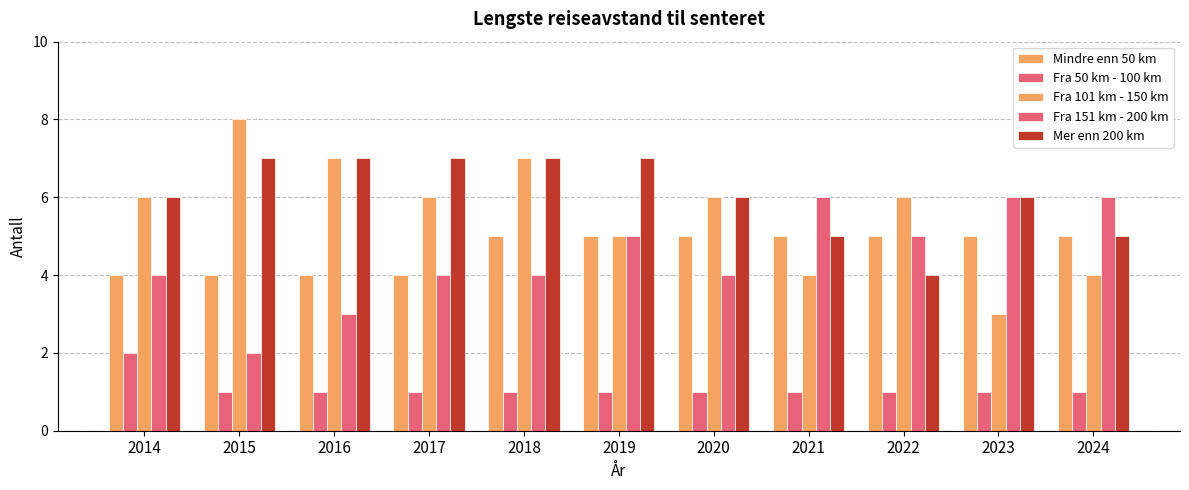

What is the difference between the highest and lowest values at 2014?

4